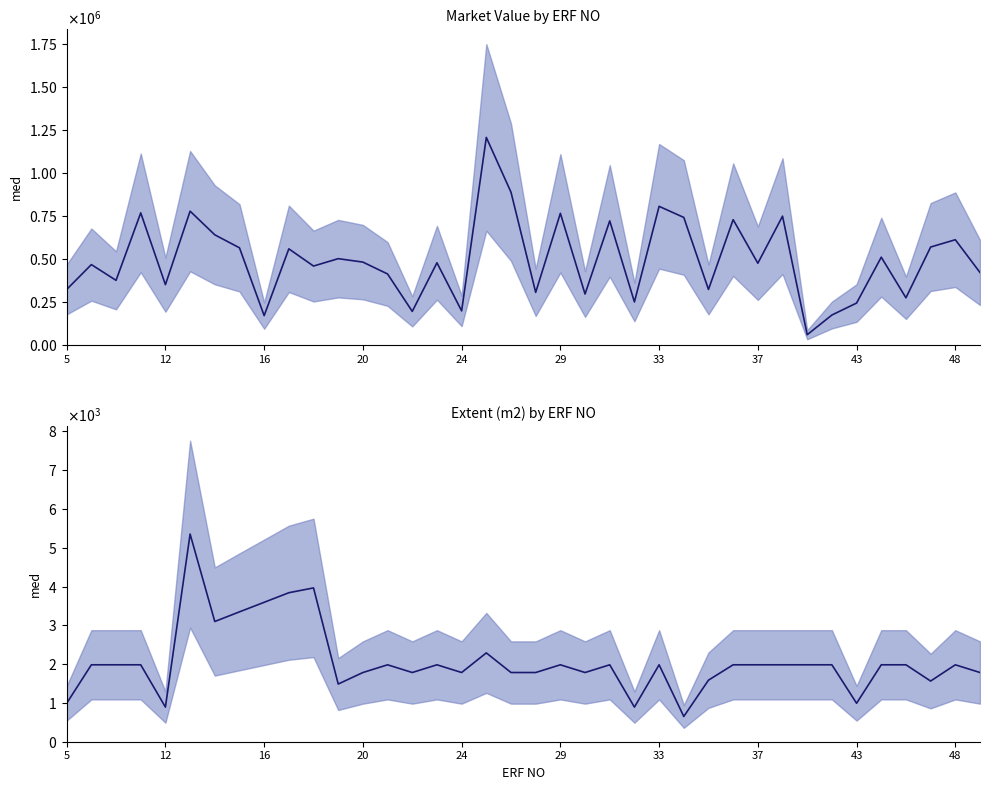

How many distinct data groups are displayed?

2